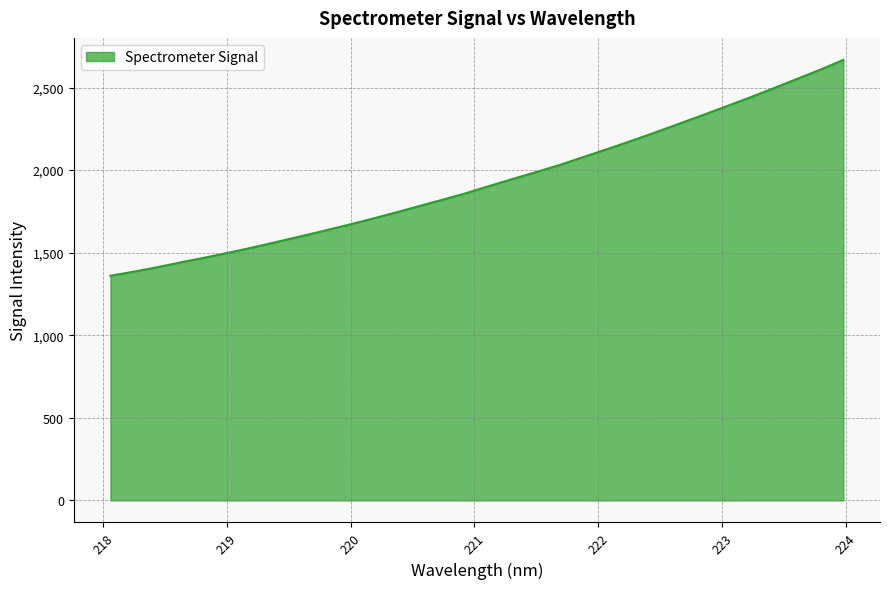

What is the smallest value displayed?

1360.4